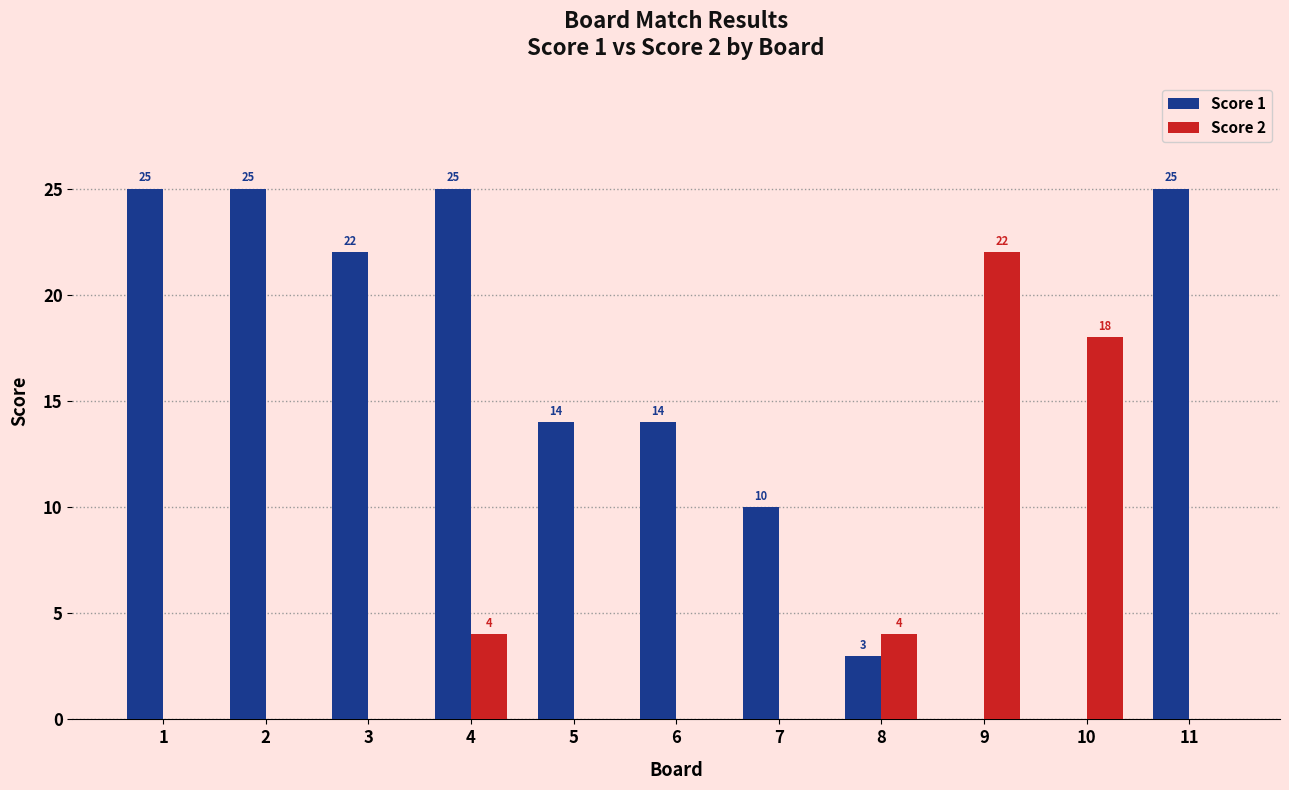

True or false: Score 2 has a value of 0 at 3.

True